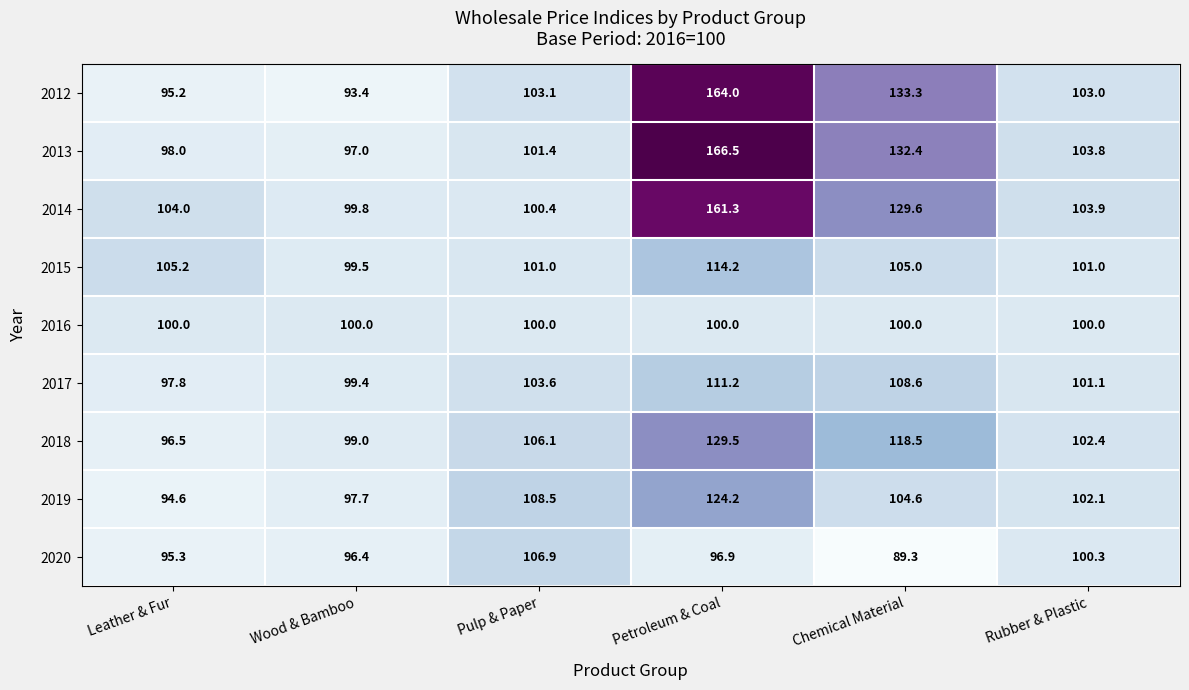

Which series has the largest range (max minus min)?

2012